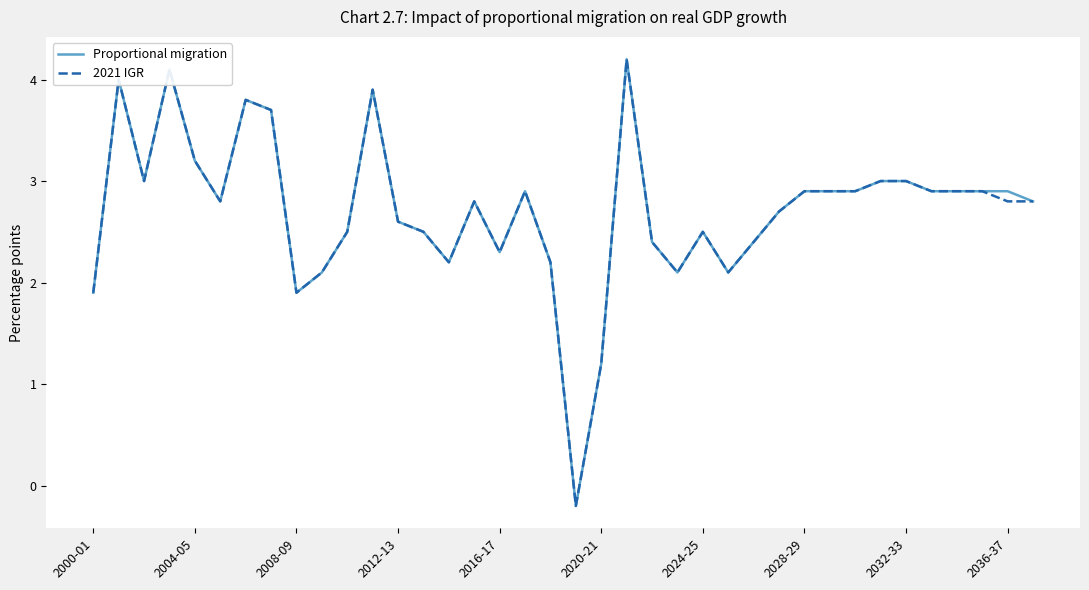

What is the greatest value displayed?

4.2